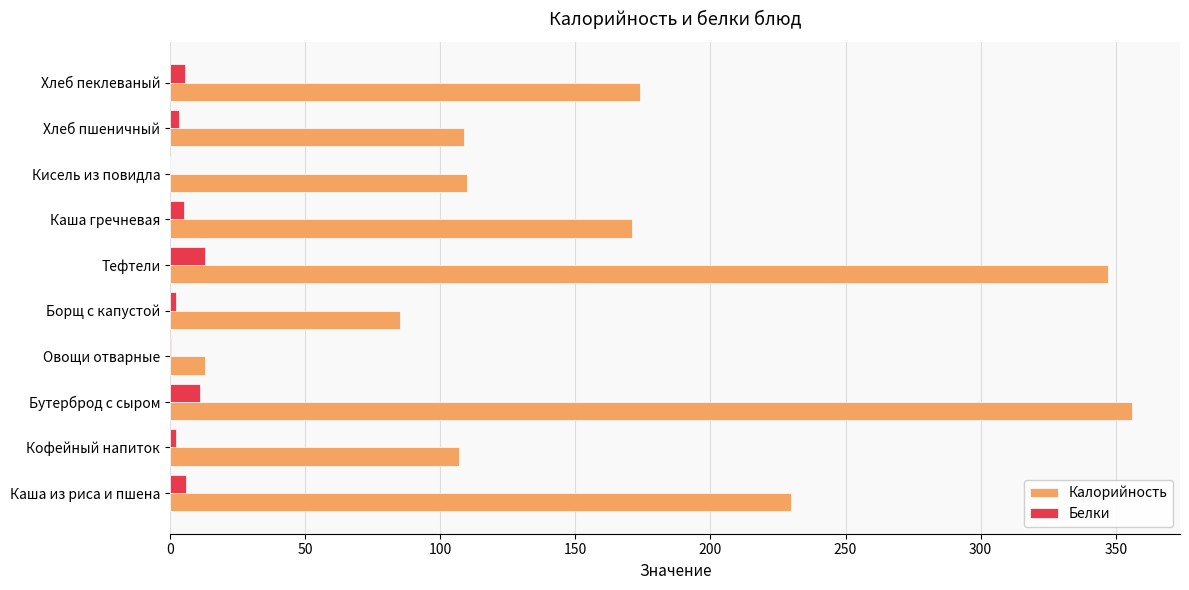

Which series changed the most between Тефтели and Кисель из повидла?

Калорийность